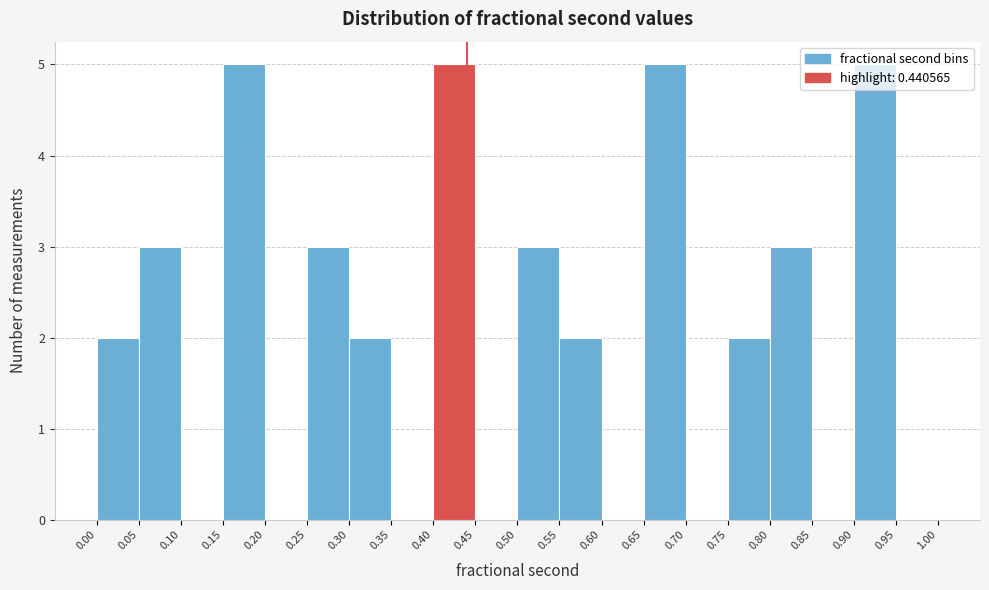

How tall is the bar that spans 0.75 to 0.80 on the x-axis? The values are not printed on the chart, so give them approximately, as read against the axis.

2